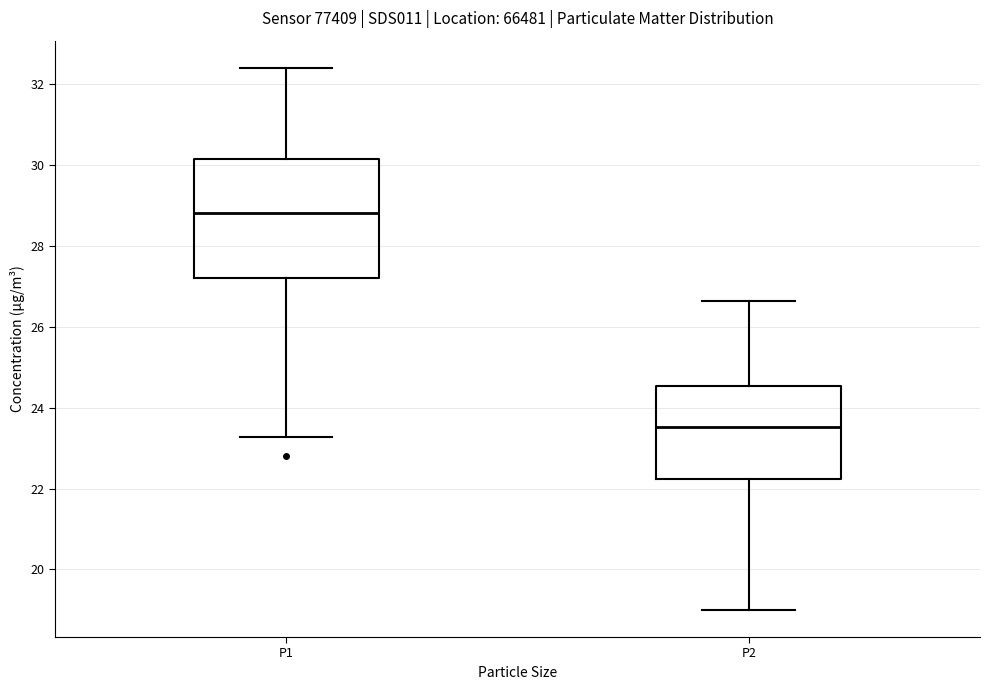

Reading left to right, read every box against the y-axis: the position of its median line, the range the box covers, and the ends of its whiskers. The values are not printed on the chart, so give them approximately, as read against the axis.

P1: median 28.8, box 27.2 to 30.2, whiskers 23.2 to 32.4
P2: median 23.6, box 22.2 to 24.6, whiskers 19.0 to 26.6